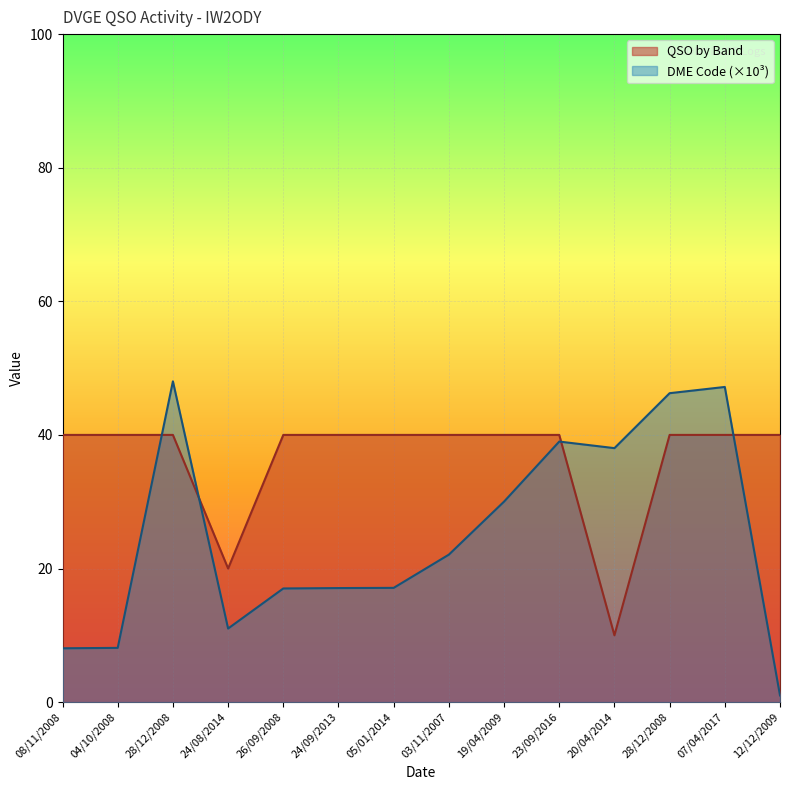

Between which two adjacent categories do QSO by Band and DME Code first intersect?

04/10/2008 and 28/12/2008